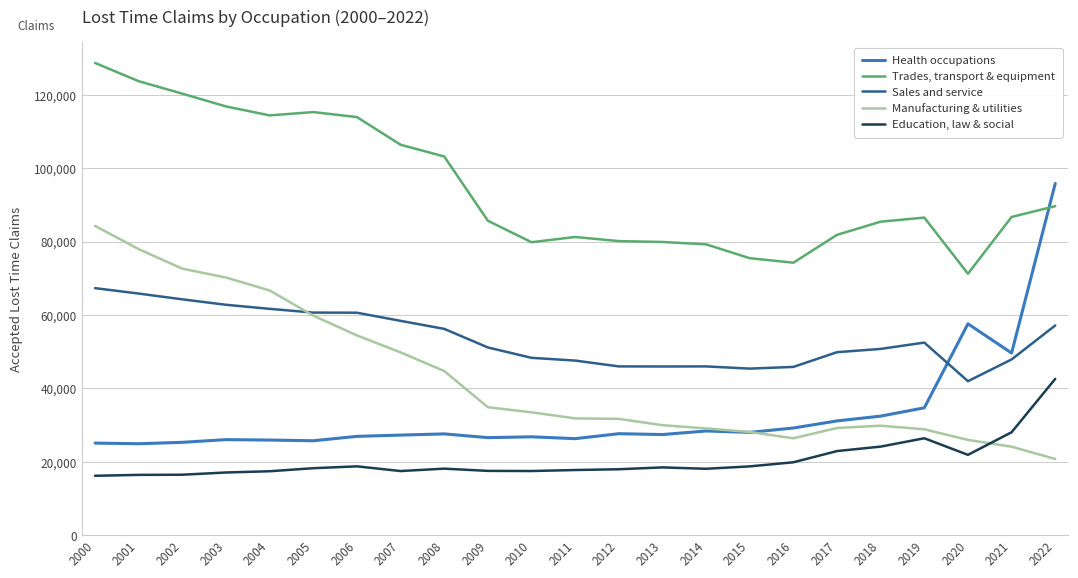

The value of Sales and service at 2019 is 52506. True or false?

True